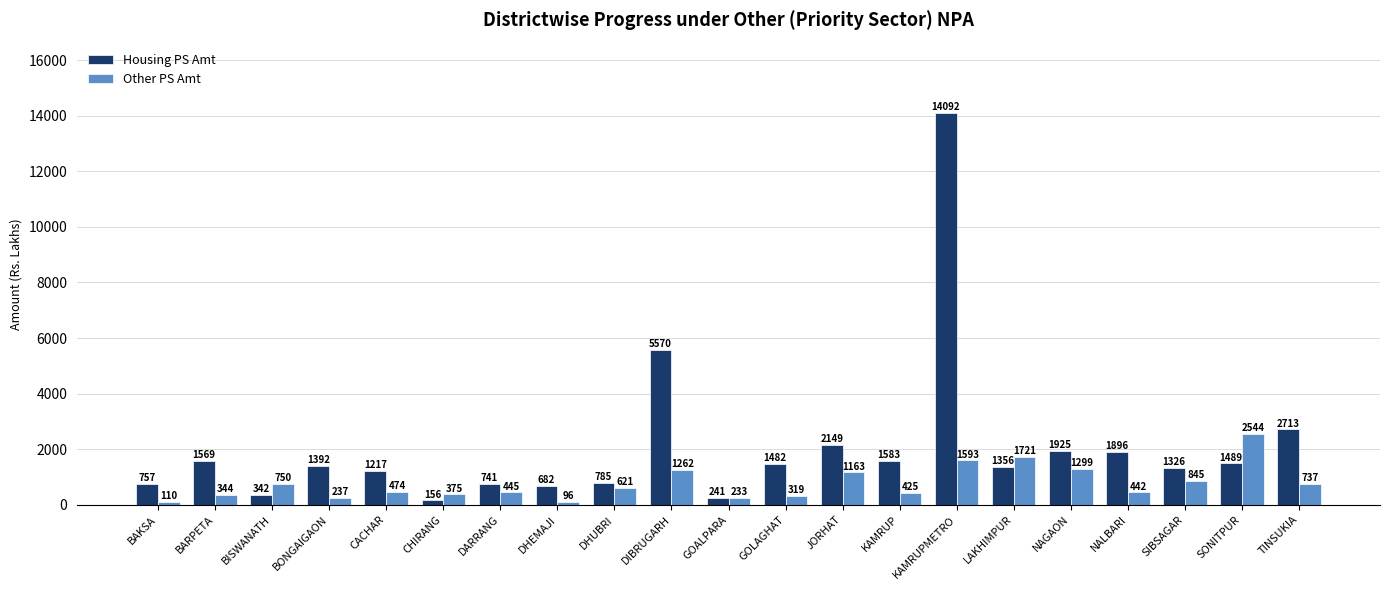

What is the maximum value for Housing PS Amt?

14092.3